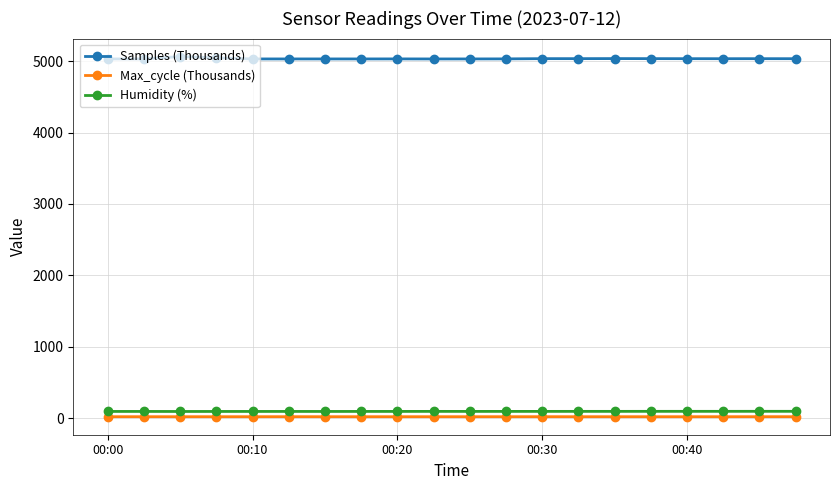

True or false: Samples (Thousands) and Max_cycle (Thousands) intersect in this chart.

False